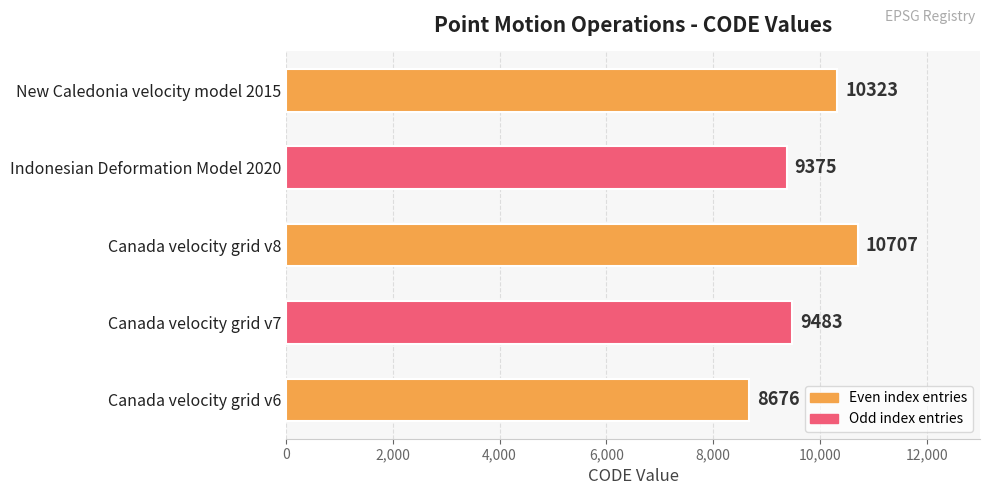

Reading bottom to top, list all the values displayed in this chart.

Canada velocity grid v6=8676	Canada velocity grid v7=9483	Canada velocity grid v8=10707	Indonesian Deformation Model 2020=9375	New Caledonia velocity model 2015=10323